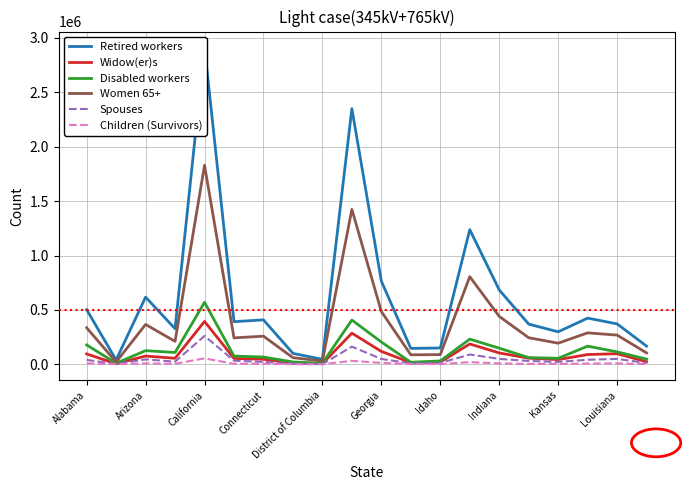

Is it true that Disabled workers equals 205249 at Georgia?

True